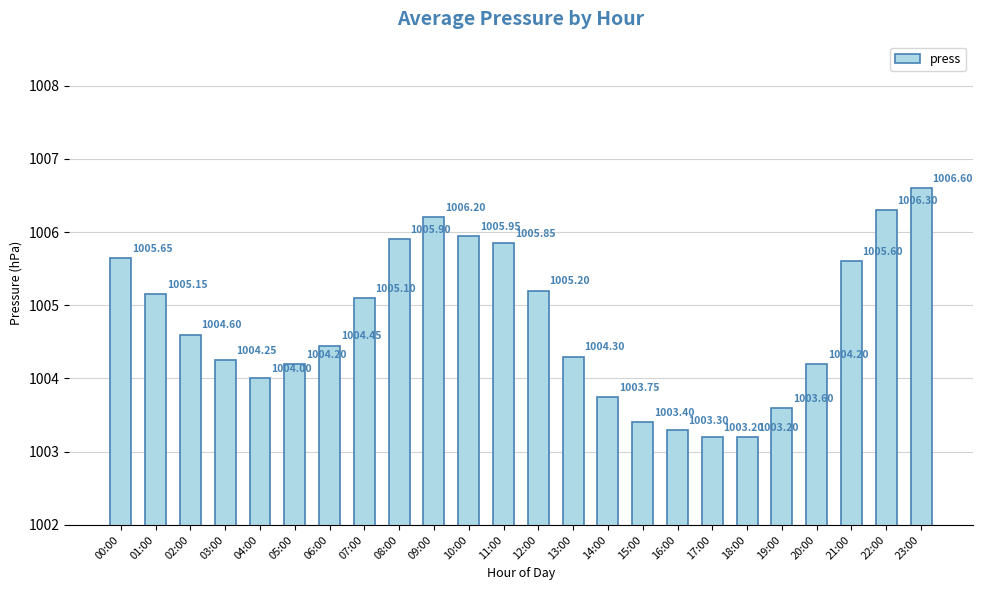

What position from the left is 07:00?

8